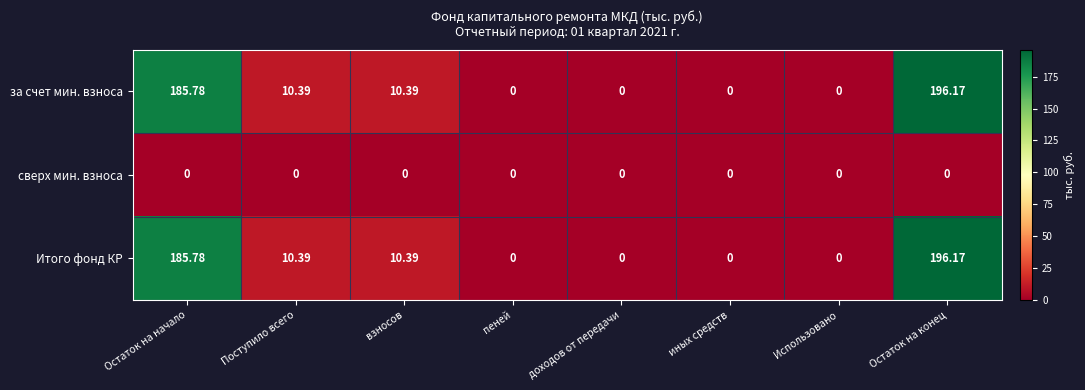

Where does the за счет мин. взноса series first go above 10?

Остаток на начало